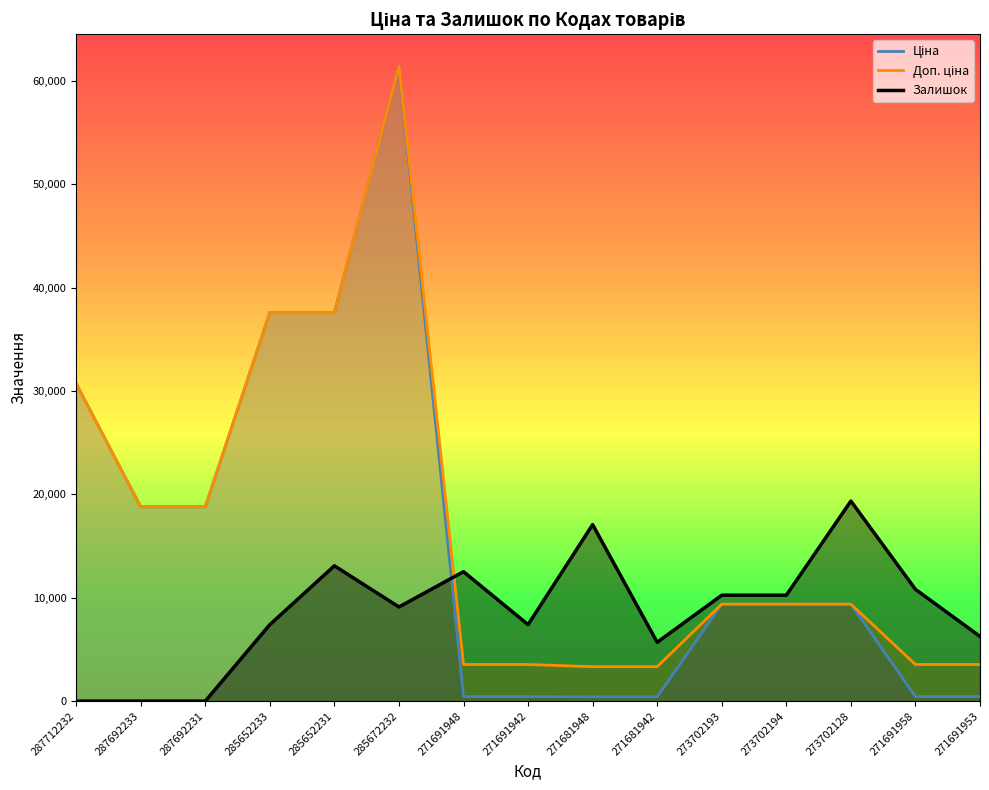

What is the spread (max minus min) of values at 285672232?

52327.5